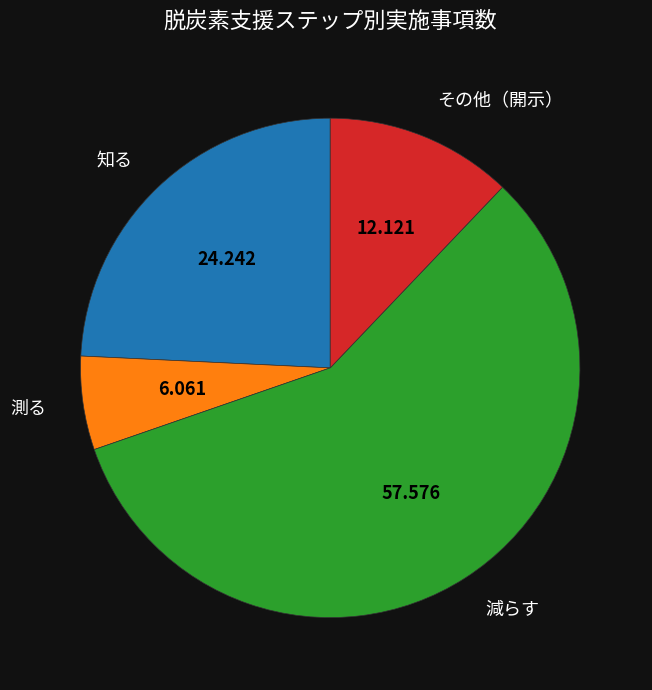

Does any single category account for the majority?

Yes